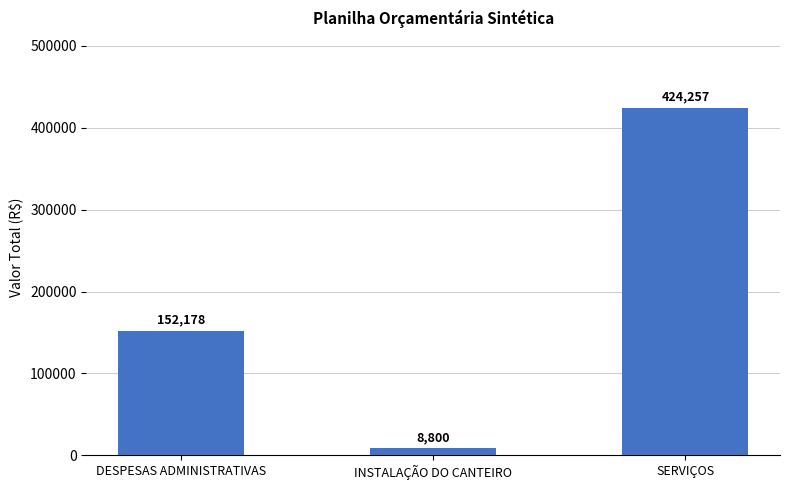

What is the label of the 3rd bar from the right?

DESPESAS ADMINISTRATIVAS